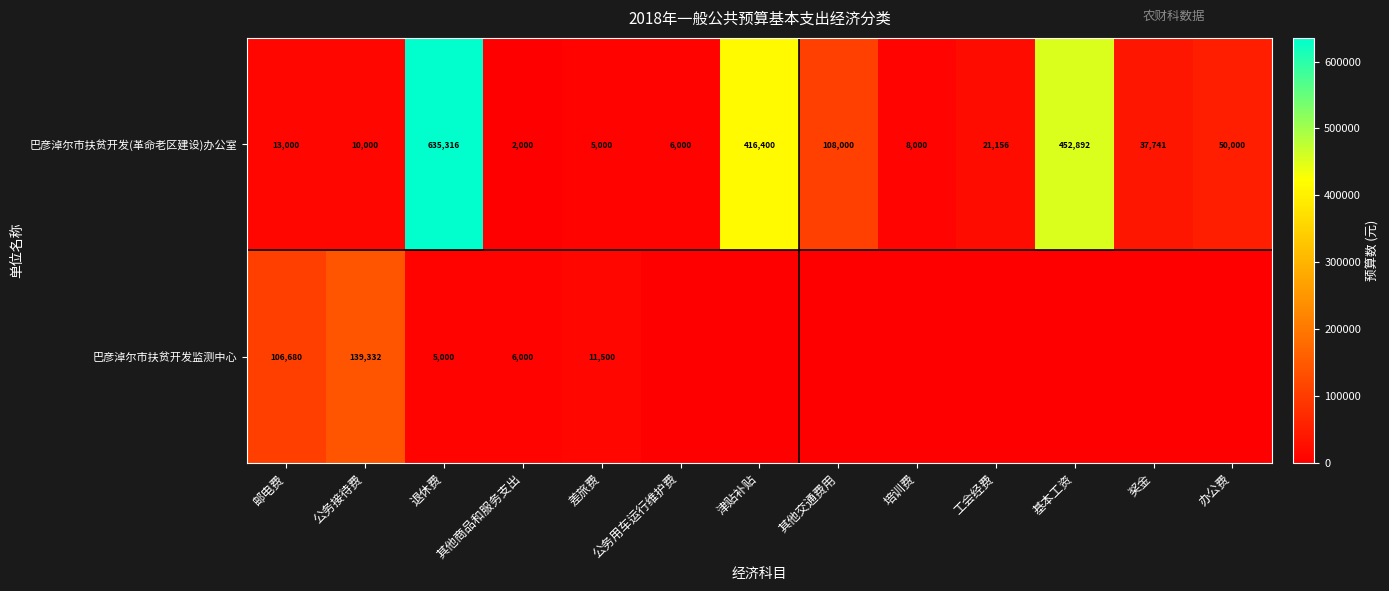

Where is 巴彦淖尔市扶贫开发(革命老区建设)办公室 nearest to the value 318658?

津贴补贴